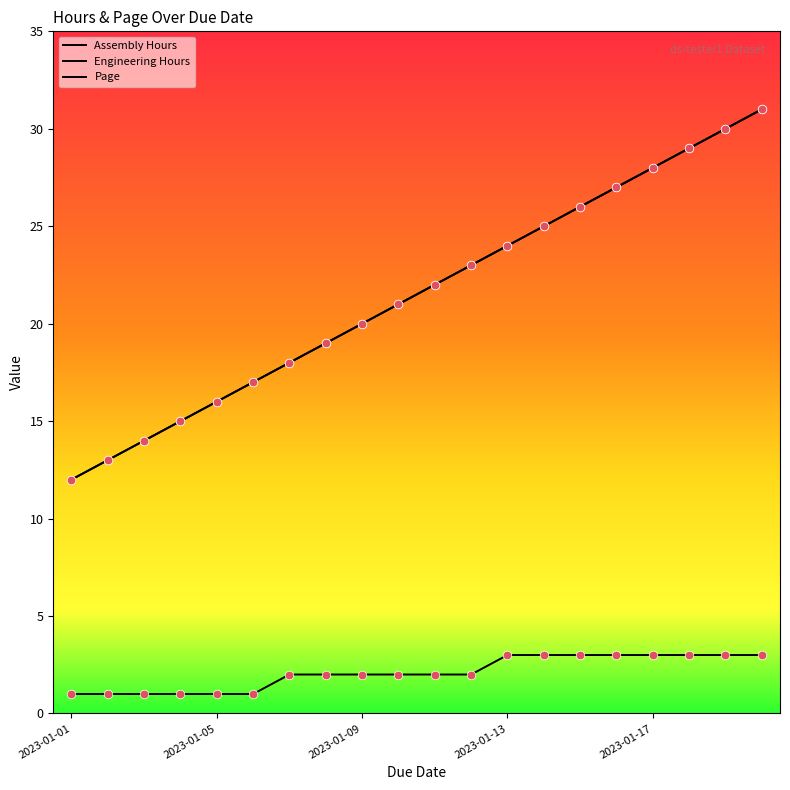

At which category is the sum across all series the highest?

19